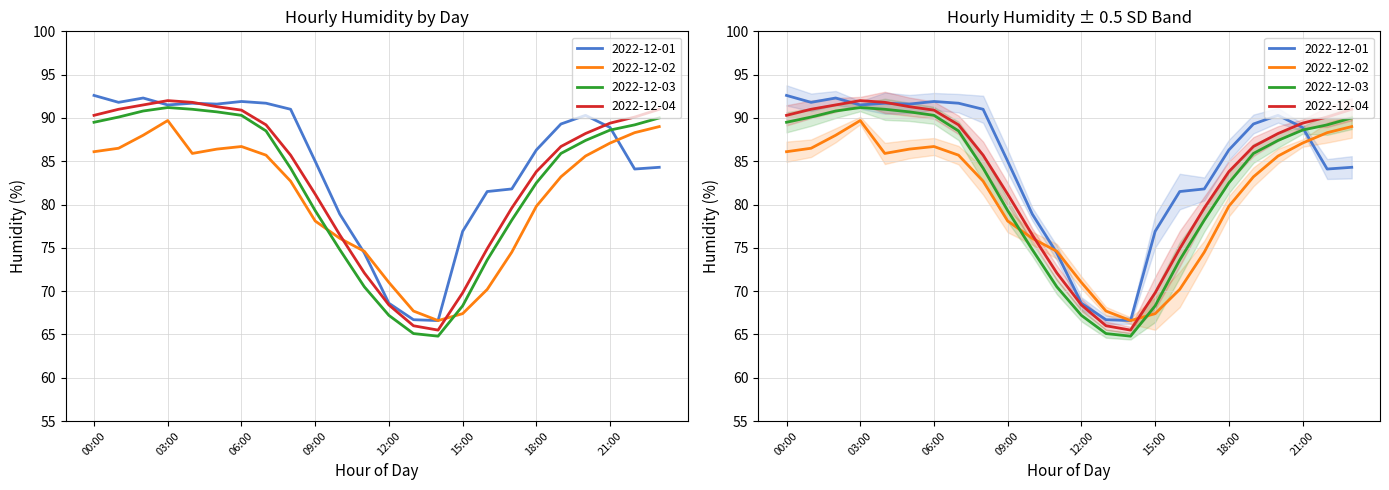

Rank the series at 18:00 from highest to lowest value.

2022-12-01, 2022-12-04, 2022-12-03, 2022-12-02